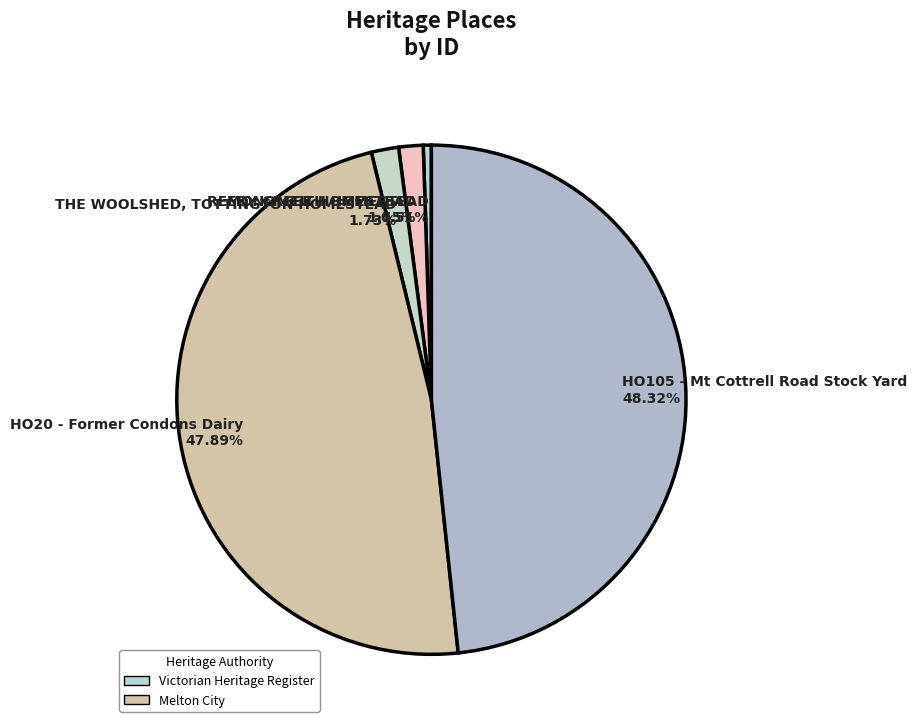

What portion of the pie excludes REEDY CREEK HOMESTEAD?

98.5%